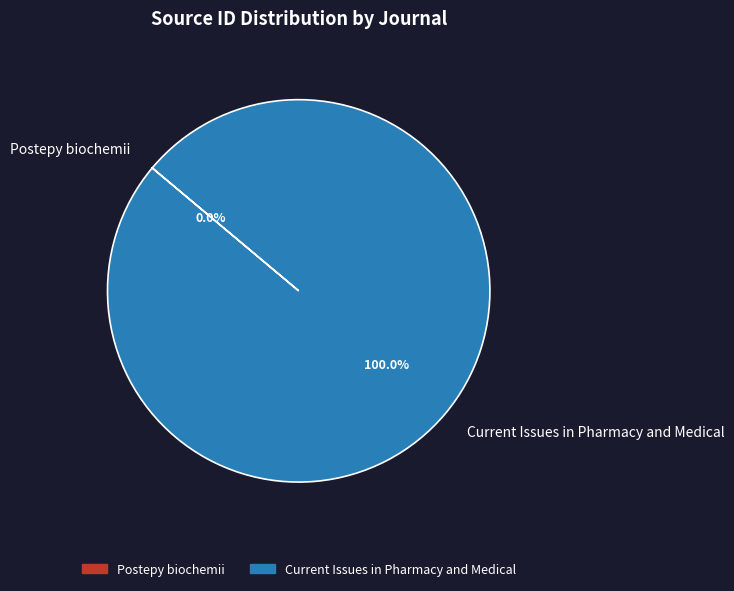

What is the largest slice in the pie chart?

Current Issues in Pharmacy and Medical